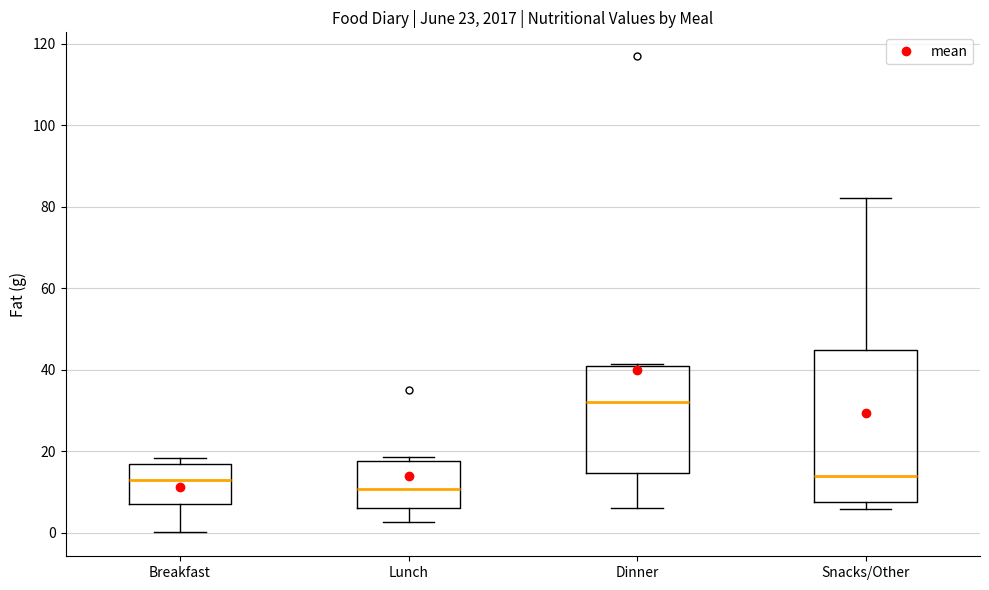

Reading left to right, read every box against the y-axis: the position of its median line, the range the box covers, and the ends of its whiskers. The values are not printed on the chart, so give them approximately, as read against the axis.

Breakfast: median 14, box 8 to 16, whiskers 0 to 18
Lunch: median 10, box 6 to 18, whiskers 2 to 18 (just above the box's upper edge)
Dinner: median 32, box 14 to 40, whiskers 6 to 42
Snacks/Other: median 14, box 8 to 44, whiskers 6 to 82